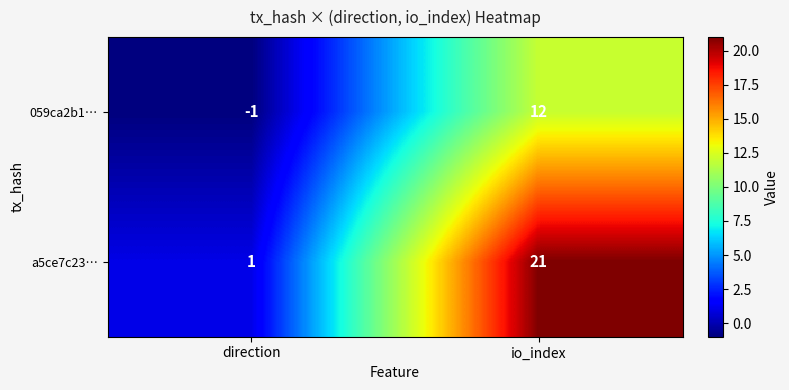

What is the difference between the 059ca2b1… values at direction and io_index?

13